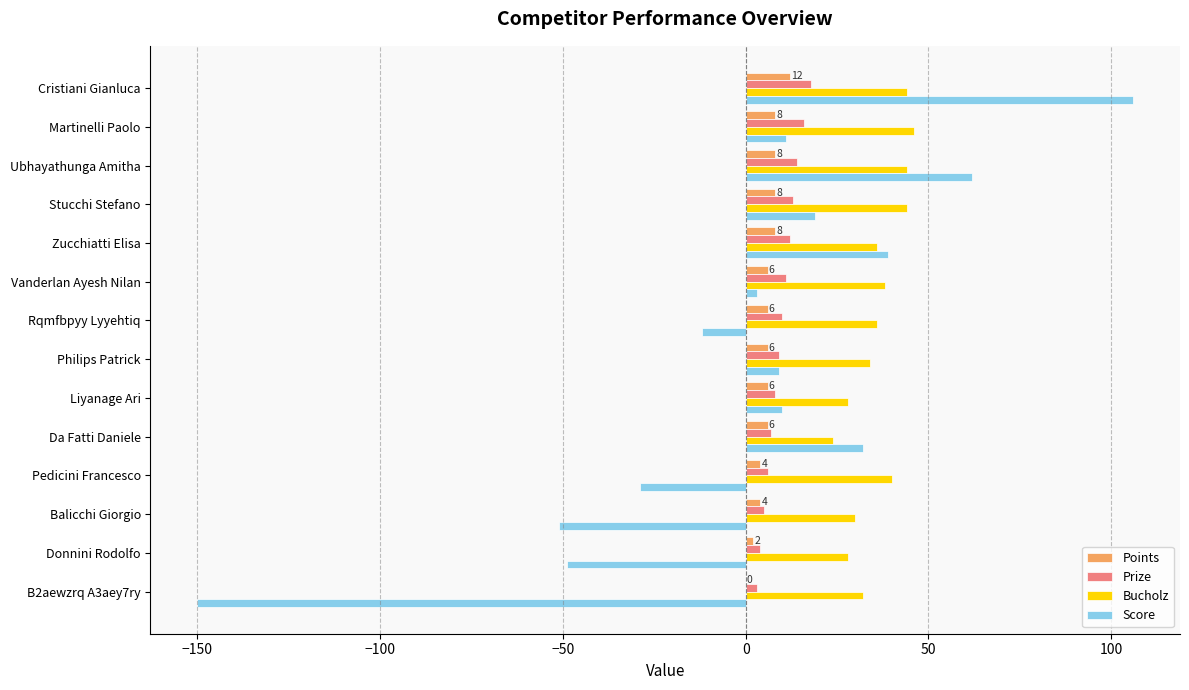

What is the approximate value of Score at Da Fatti Daniele?

32